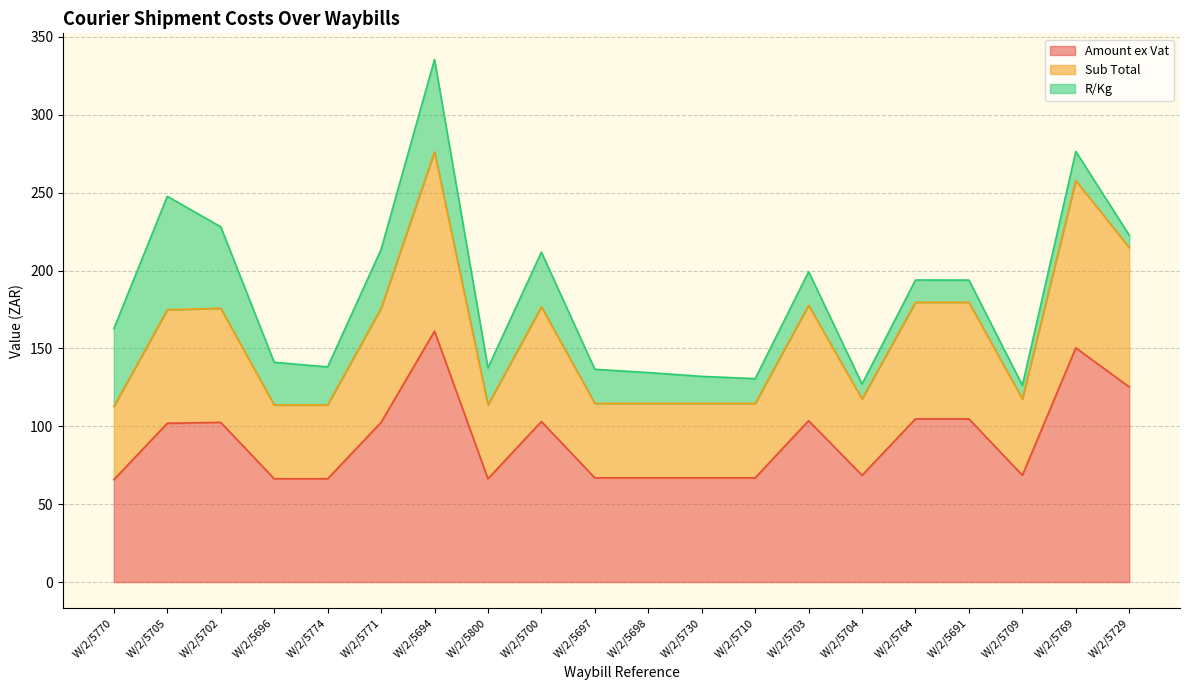

Which series has the largest range (max minus min)?

Sub Total